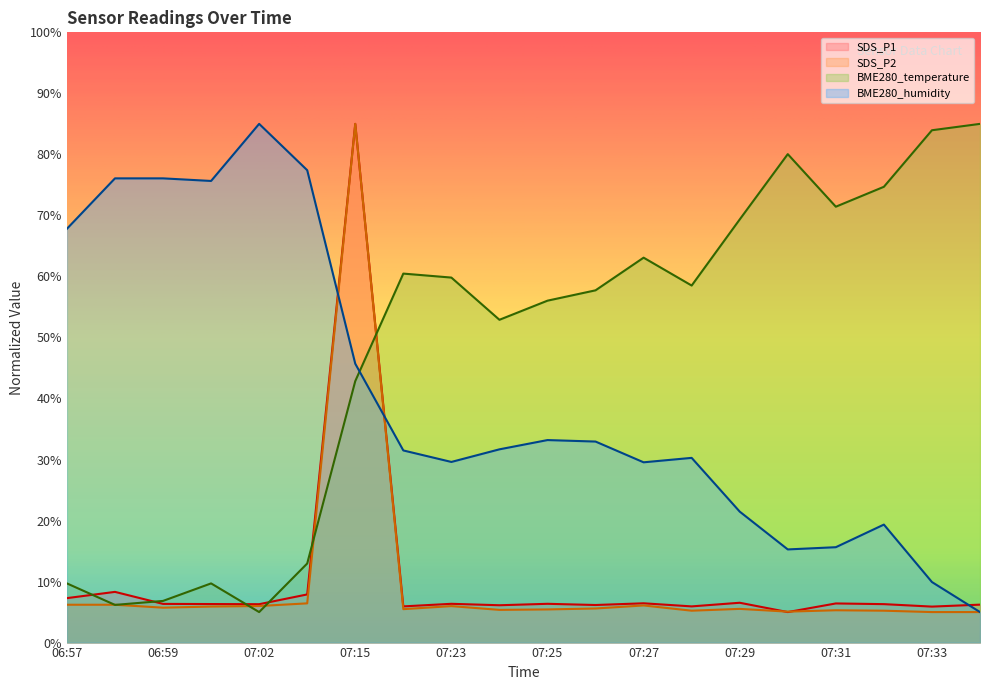

What are all the series names shown in the legend?

SDS_P1, SDS_P2, BME280_temperature, BME280_humidity